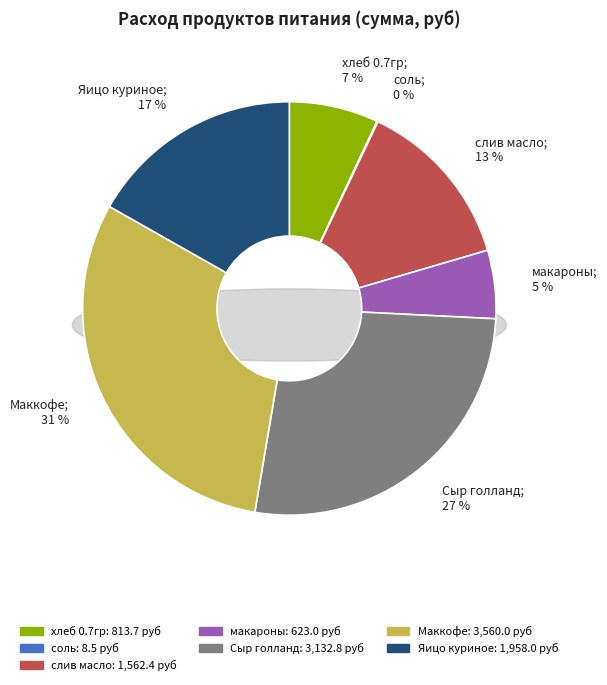

Which has a higher value, макароны or слив масло?

слив масло